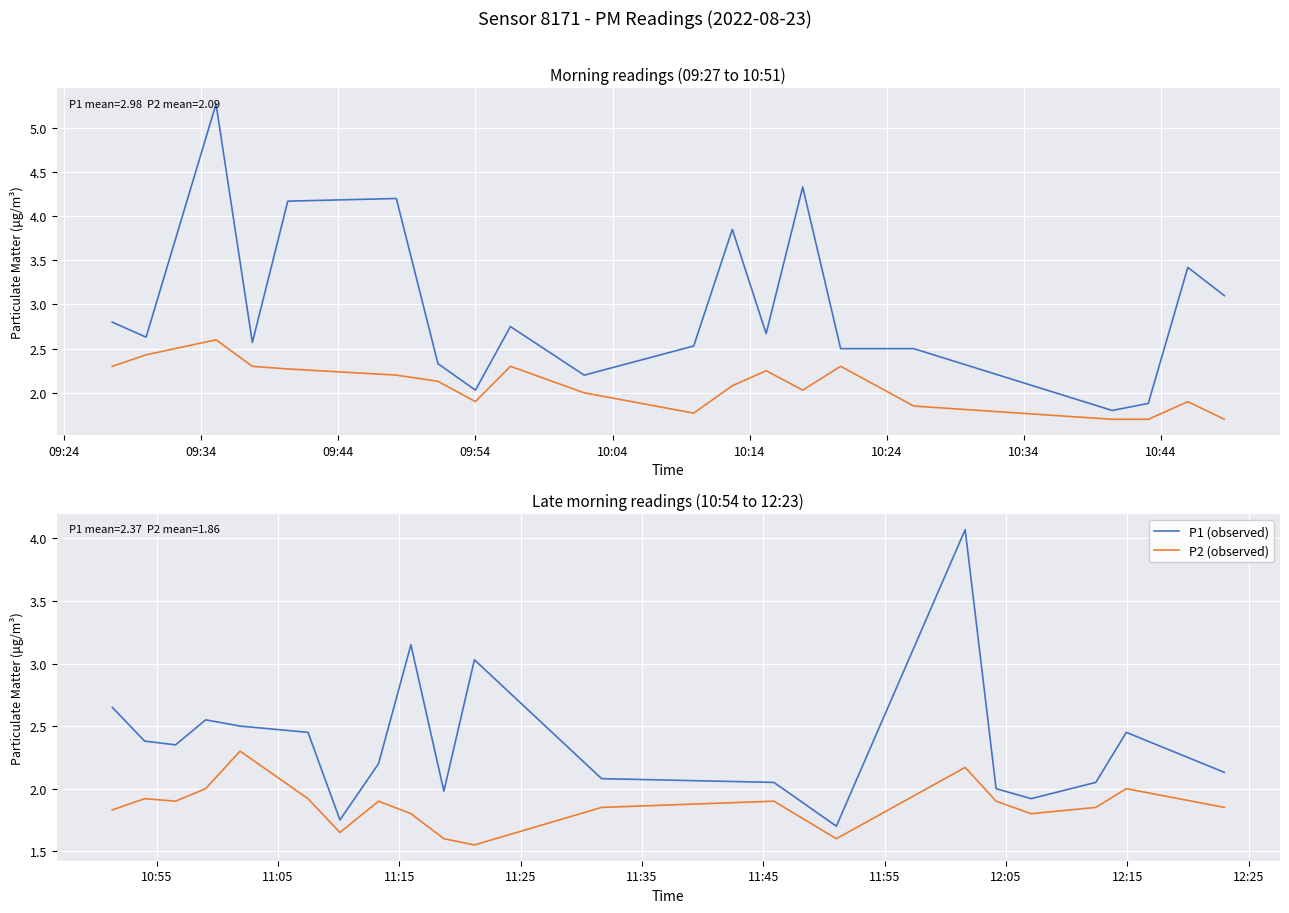

Does the chart display data point markers on the line(s)?

No